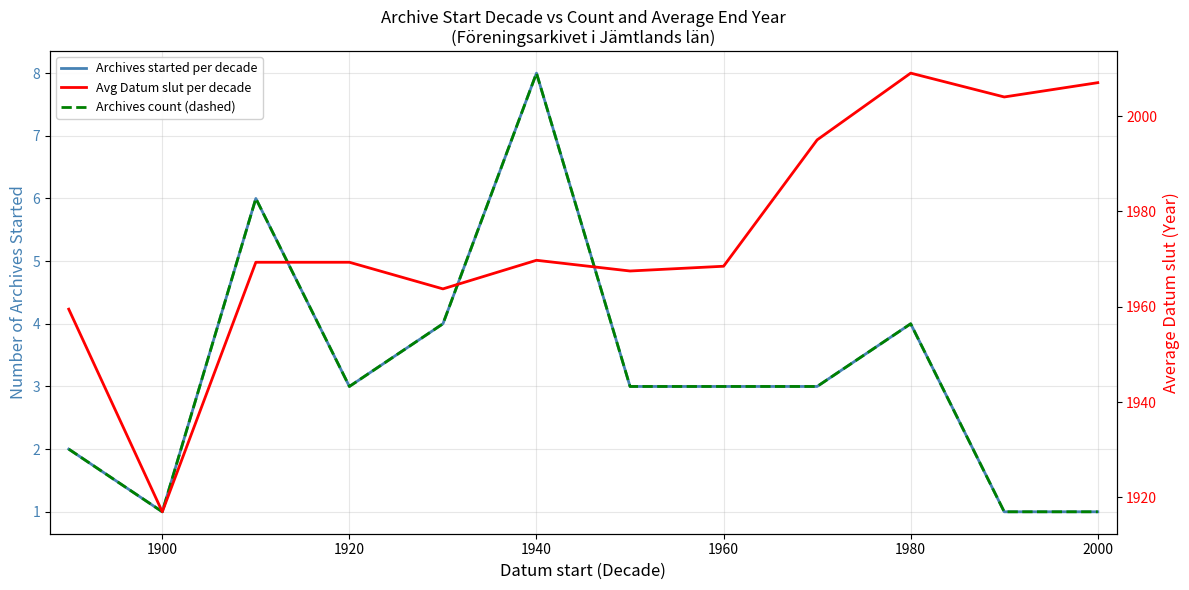

How many values in the Avg Datum slut per decade series are below 1969?

5